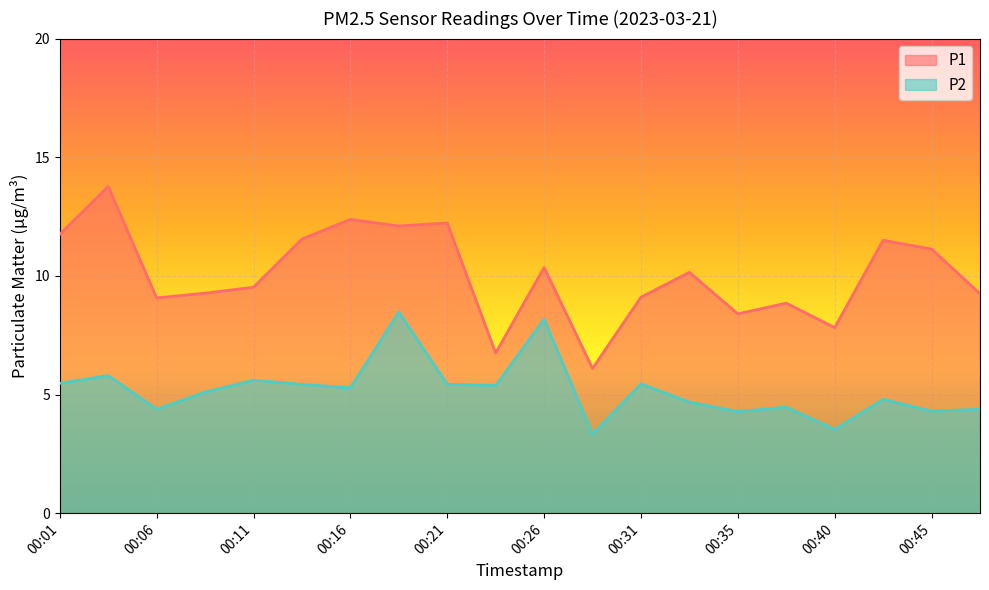

How many interior local peaks does the P1 series have?

7